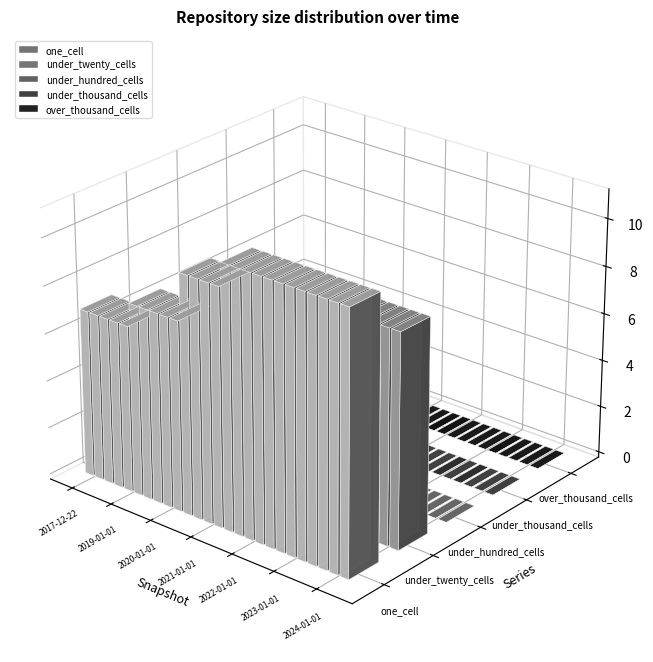

The under_twenty_cells series shows 9 at 2023-01-01. True or false?

True